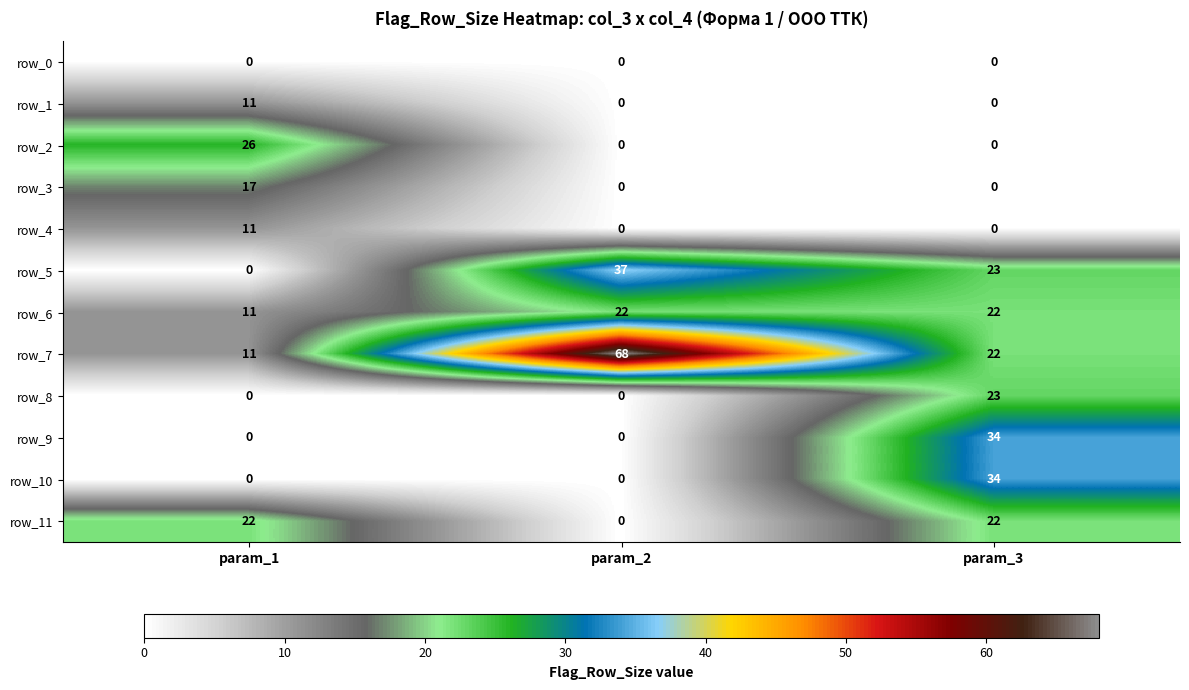

Which series has the largest range (max minus min)?

row_7